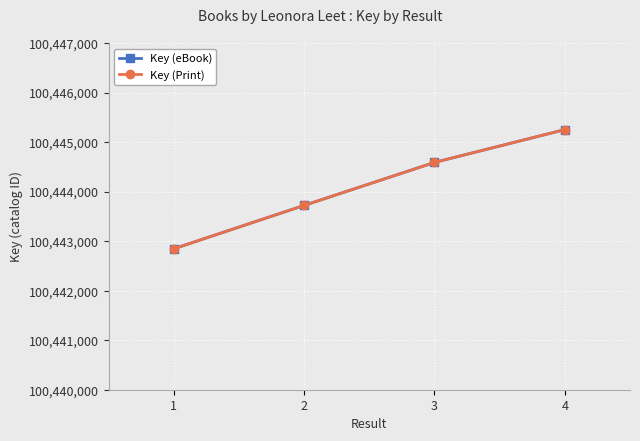

What is the value of the Key (Print) point at the 4th from the left?

100445251